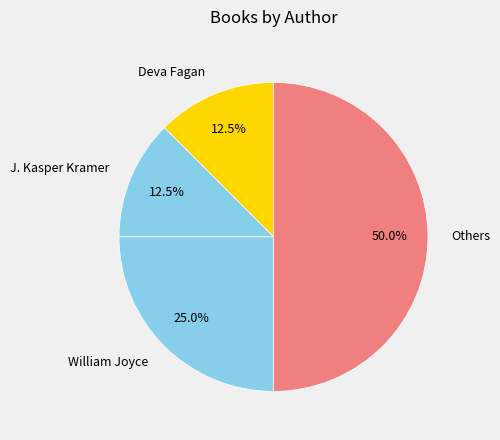

What percentage is NOT represented by J. Kasper Kramer?

87.5%